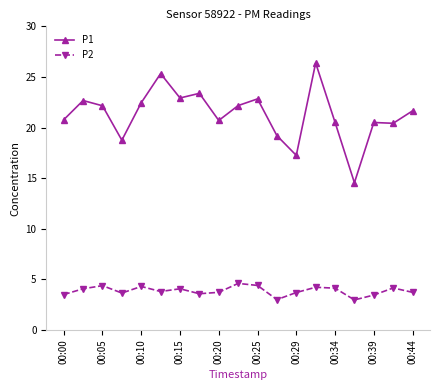

True or false: P1 and P2 cross at least once.

False